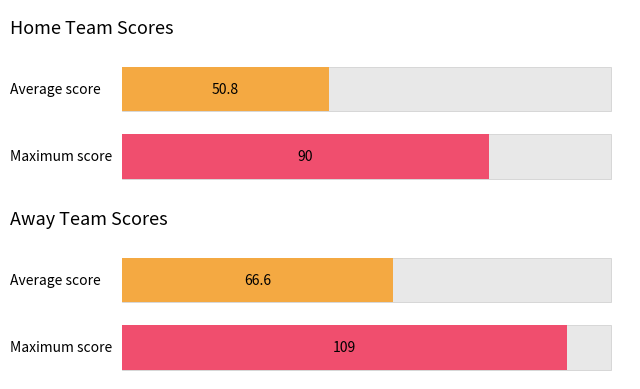

What is the maximum value shown in the chart?

109